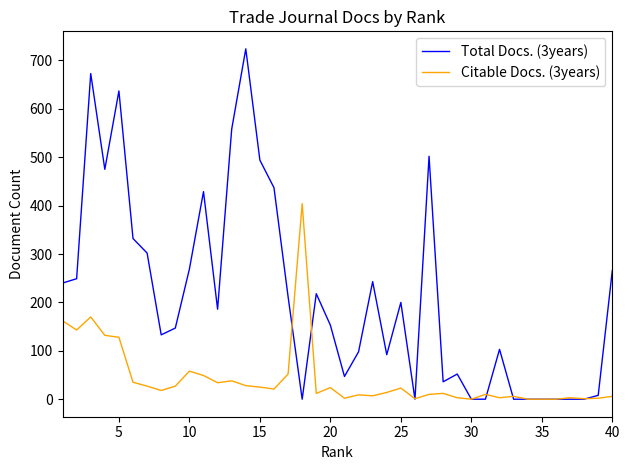

True or false: Citable Docs. (3years) and Total Docs. (3years) cross at least once.

True